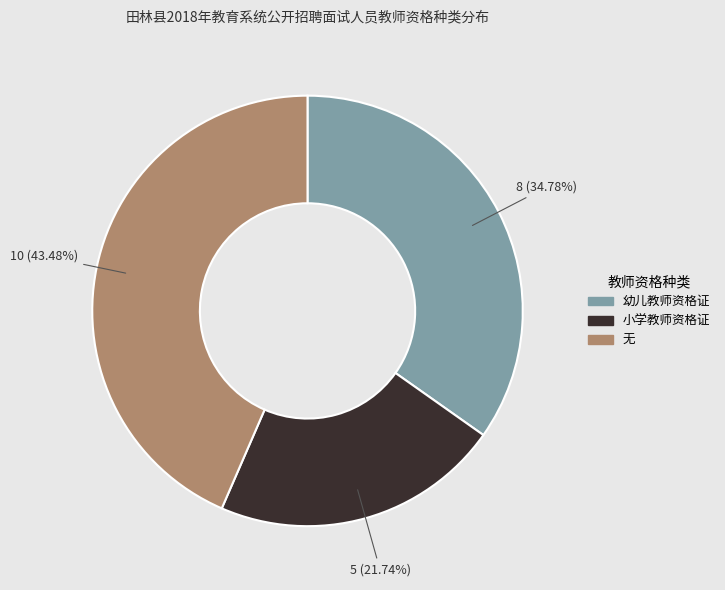

True or false: 小学教师资格证 accounts for 22% of the total.

True